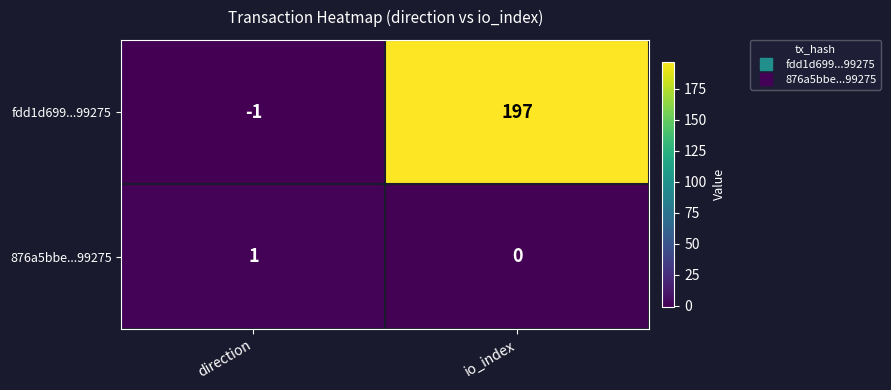

What is the difference between the fdd1d699...99275 values at direction and io_index?

198